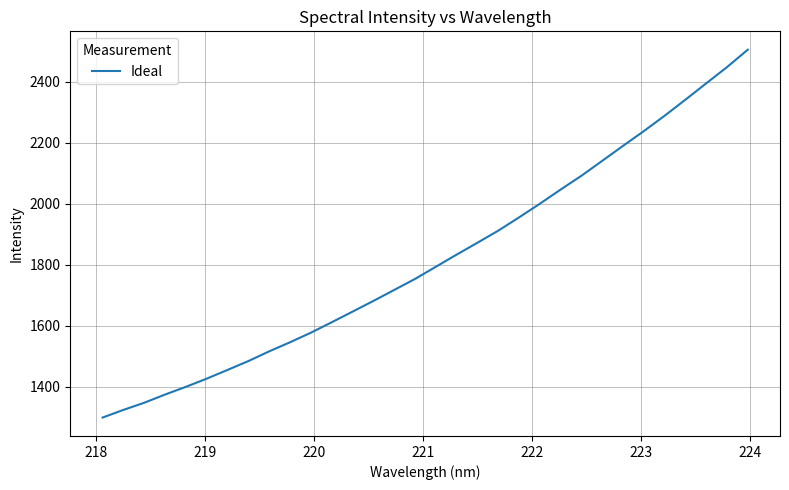

What is the difference between the maximum and minimum values?

1206.4